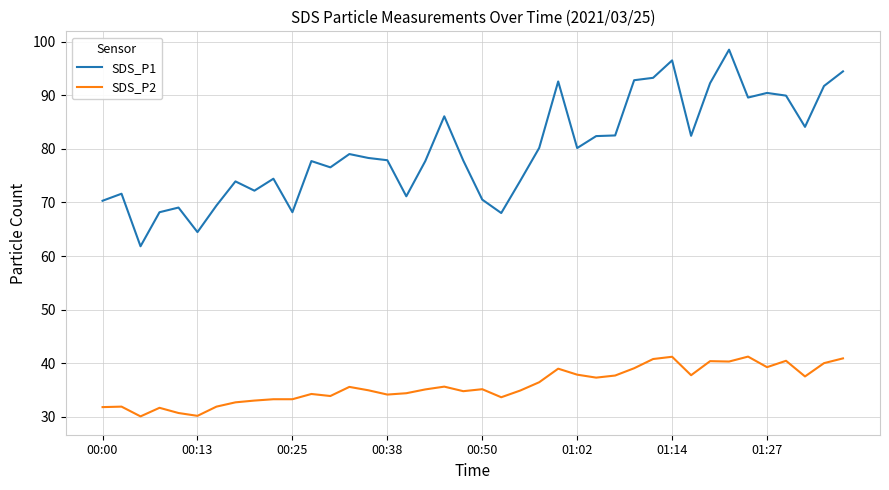

What is the difference between the maximum and minimum values in the SDS_P1 series?

36.7